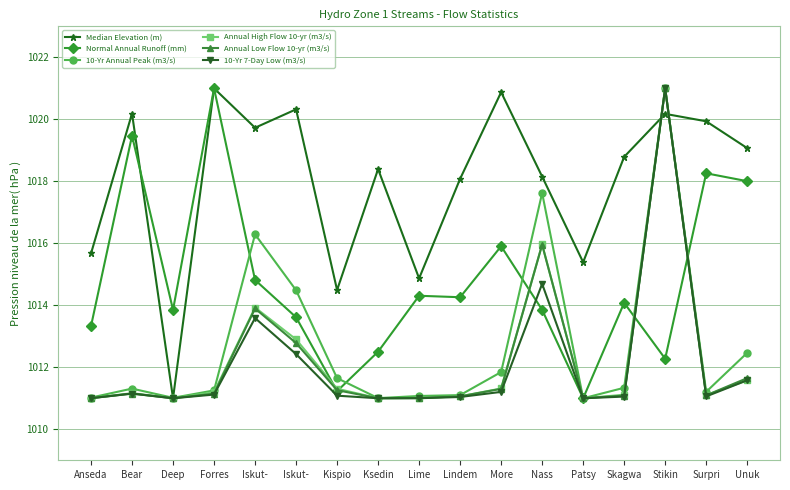

What is the difference between the highest and lowest values at Forres?

9.9